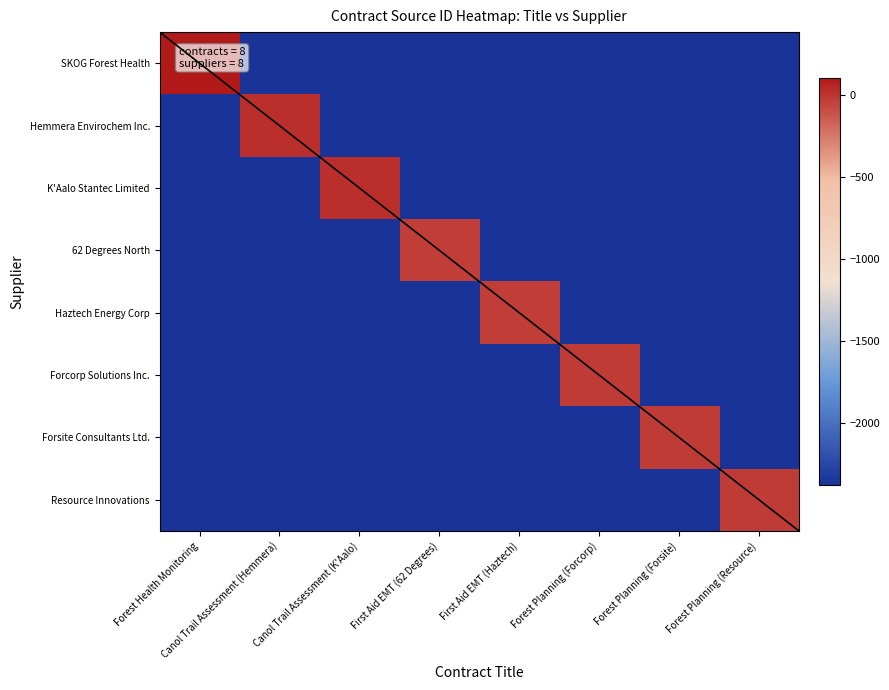

Which series has the largest range (max minus min)?

SKOG Forest Health